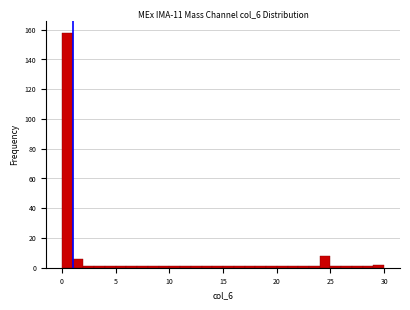

Around what value on the x-axis is the tallest bar? Give the approximate position of its centre, as read against the axis.

0.5